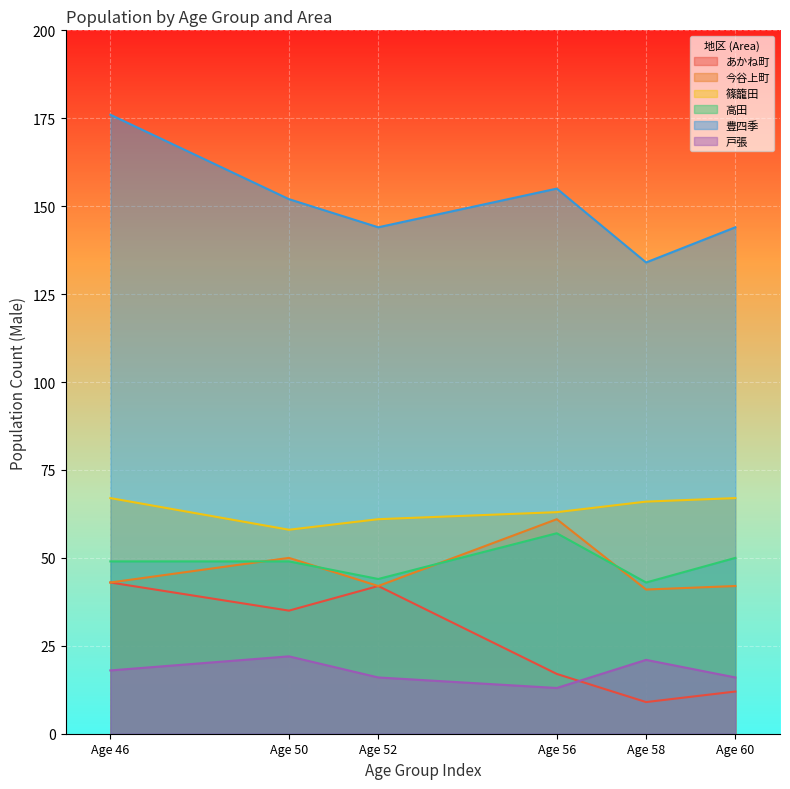

True or false: 篠籠田 and 高田 cross at least once.

False